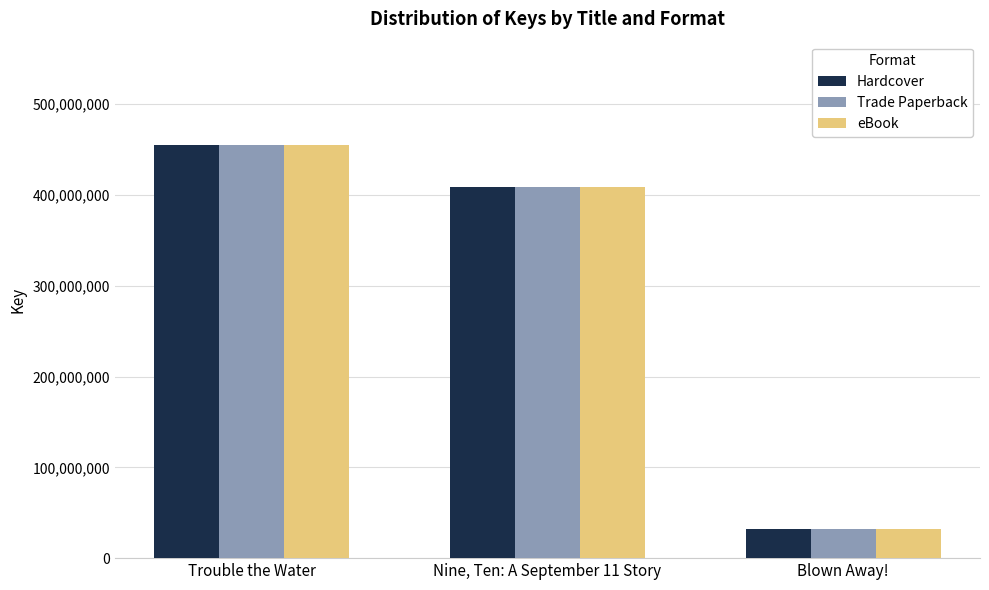

At which category is the sum across all series the highest?

Trouble the Water